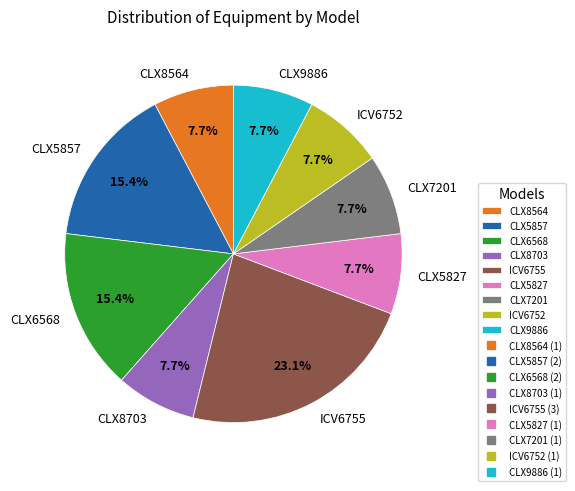

What percentage is NOT represented by CLX7201?

92.3%